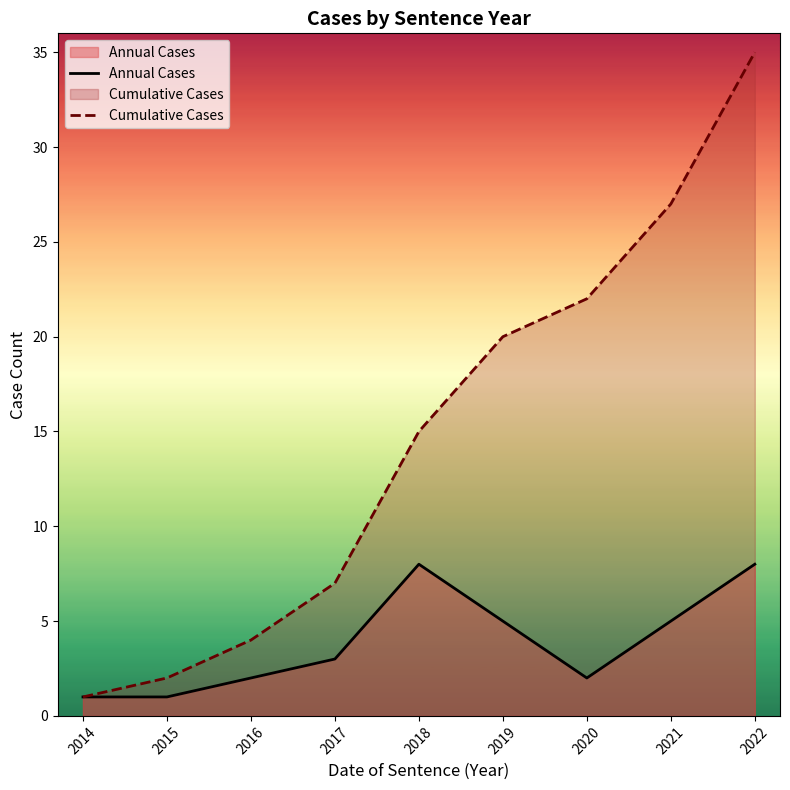

What is the sum of the Cumulative Cases values at 2021 and 2015?

29